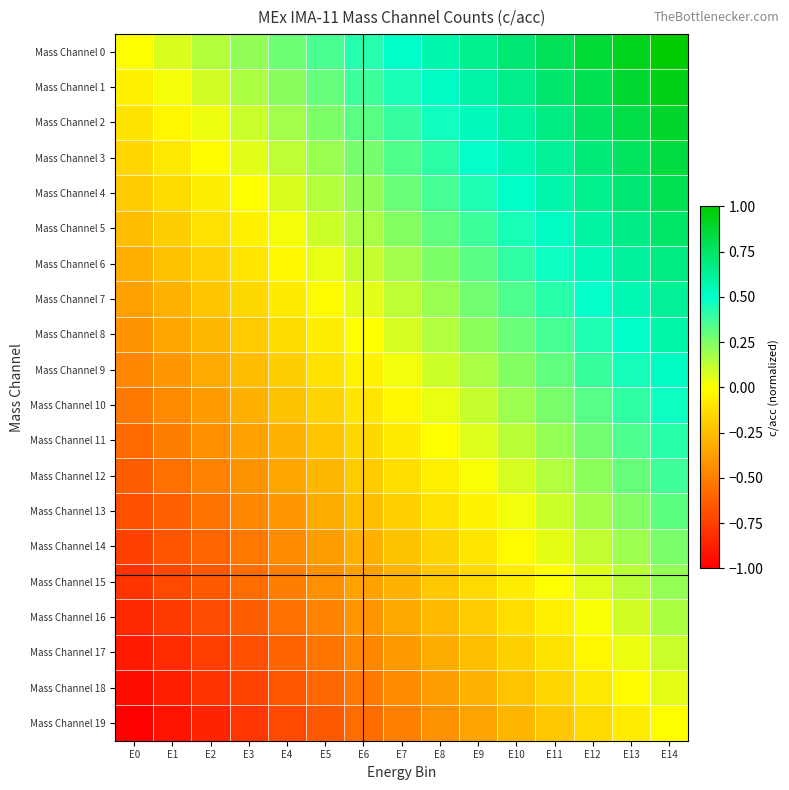

Reading left to right, extract all data points from this chart.

Mass Channel 0: E0=0.0	E1=0.1	E2=0.1	E3=0.2	E4=0.3	E5=0.4	E6=0.4	E7=0.5	E8=0.6	E9=0.6	E10=0.7	E11=0.8	E12=0.9	E13=0.9	E14=1.0
Mass Channel 1: E0=-0.1	E1=0.0	E2=0.1	E3=0.2	E4=0.2	E5=0.3	E6=0.4	E7=0.4	E8=0.5	E9=0.6	E10=0.7	E11=0.7	E12=0.8	E13=0.9	E14=0.9
Mass Channel 2: E0=-0.1	E1=-0.0	E2=0.0	E3=0.1	E4=0.2	E5=0.3	E6=0.3	E7=0.4	E8=0.5	E9=0.5	E10=0.6	E11=0.7	E12=0.8	E13=0.8	E14=0.9
Mass Channel 3: E0=-0.2	E1=-0.1	E2=-0.0	E3=0.1	E4=0.1	E5=0.2	E6=0.3	E7=0.3	E8=0.4	E9=0.5	E10=0.6	E11=0.6	E12=0.7	E13=0.8	E14=0.8
Mass Channel 4: E0=-0.2	E1=-0.1	E2=-0.1	E3=0.0	E4=0.1	E5=0.1	E6=0.2	E7=0.3	E8=0.4	E9=0.4	E10=0.5	E11=0.6	E12=0.6	E13=0.7	E14=0.8
Mass Channel 5: E0=-0.3	E1=-0.2	E2=-0.1	E3=-0.0	E4=0.0	E5=0.1	E6=0.2	E7=0.2	E8=0.3	E9=0.4	E10=0.5	E11=0.5	E12=0.6	E13=0.7	E14=0.7
Mass Channel 6: E0=-0.3	E1=-0.2	E2=-0.2	E3=-0.1	E4=-0.0	E5=0.0	E6=0.1	E7=0.2	E8=0.3	E9=0.3	E10=0.4	E11=0.5	E12=0.5	E13=0.6	E14=0.7
Mass Channel 7: E0=-0.4	E1=-0.3	E2=-0.2	E3=-0.2	E4=-0.1	E5=-0.0	E6=0.1	E7=0.1	E8=0.2	E9=0.3	E10=0.3	E11=0.4	E12=0.5	E13=0.6	E14=0.6
Mass Channel 8: E0=-0.4	E1=-0.3	E2=-0.3	E3=-0.2	E4=-0.1	E5=-0.1	E6=0.0	E7=0.1	E8=0.2	E9=0.2	E10=0.3	E11=0.4	E12=0.4	E13=0.5	E14=0.6
Mass Channel 9: E0=-0.5	E1=-0.4	E2=-0.3	E3=-0.3	E4=-0.2	E5=-0.1	E6=-0.0	E7=0.0	E8=0.1	E9=0.2	E10=0.2	E11=0.3	E12=0.4	E13=0.5	E14=0.5
Mass Channel 10: E0=-0.5	E1=-0.5	E2=-0.4	E3=-0.3	E4=-0.2	E5=-0.2	E6=-0.1	E7=-0.0	E8=0.0	E9=0.1	E10=0.2	E11=0.3	E12=0.3	E13=0.4	E14=0.5
Mass Channel 11: E0=-0.6	E1=-0.5	E2=-0.4	E3=-0.4	E4=-0.3	E5=-0.2	E6=-0.2	E7=-0.1	E8=-0.0	E9=0.1	E10=0.1	E11=0.2	E12=0.3	E13=0.3	E14=0.4
Mass Channel 12: E0=-0.6	E1=-0.6	E2=-0.5	E3=-0.4	E4=-0.3	E5=-0.3	E6=-0.2	E7=-0.1	E8=-0.1	E9=0.0	E10=0.1	E11=0.2	E12=0.2	E13=0.3	E14=0.4
Mass Channel 13: E0=-0.7	E1=-0.6	E2=-0.5	E3=-0.5	E4=-0.4	E5=-0.3	E6=-0.3	E7=-0.2	E8=-0.1	E9=-0.0	E10=0.0	E11=0.1	E12=0.2	E13=0.2	E14=0.3
Mass Channel 14: E0=-0.7	E1=-0.7	E2=-0.6	E3=-0.5	E4=-0.5	E5=-0.4	E6=-0.3	E7=-0.2	E8=-0.2	E9=-0.1	E10=-0.0	E11=0.0	E12=0.1	E13=0.2	E14=0.3
Mass Channel 15: E0=-0.8	E1=-0.7	E2=-0.6	E3=-0.6	E4=-0.5	E5=-0.4	E6=-0.4	E7=-0.3	E8=-0.2	E9=-0.1	E10=-0.1	E11=-0.0	E12=0.1	E13=0.1	E14=0.2
Mass Channel 16: E0=-0.8	E1=-0.8	E2=-0.7	E3=-0.6	E4=-0.6	E5=-0.5	E6=-0.4	E7=-0.3	E8=-0.3	E9=-0.2	E10=-0.1	E11=-0.1	E12=0.0	E13=0.1	E14=0.2
Mass Channel 17: E0=-0.9	E1=-0.8	E2=-0.8	E3=-0.7	E4=-0.6	E5=-0.5	E6=-0.5	E7=-0.4	E8=-0.3	E9=-0.3	E10=-0.2	E11=-0.1	E12=-0.0	E13=0.0	E14=0.1
Mass Channel 18: E0=-0.9	E1=-0.9	E2=-0.8	E3=-0.7	E4=-0.7	E5=-0.6	E6=-0.5	E7=-0.4	E8=-0.4	E9=-0.3	E10=-0.2	E11=-0.2	E12=-0.1	E13=-0.0	E14=0.1
Mass Channel 19: E0=-1.0	E1=-0.9	E2=-0.9	E3=-0.8	E4=-0.7	E5=-0.6	E6=-0.6	E7=-0.5	E8=-0.4	E9=-0.4	E10=-0.3	E11=-0.2	E12=-0.1	E13=-0.1	E14=0.0